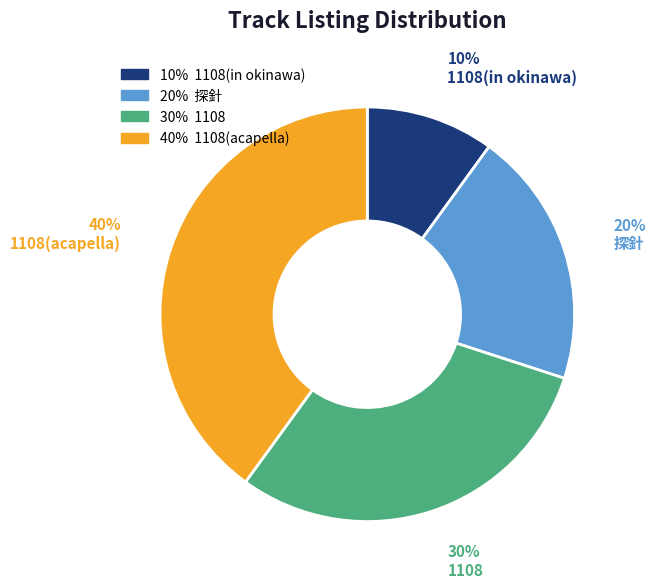

To the nearest percent, what is the difference between the largest and smallest slice percentages?

30%